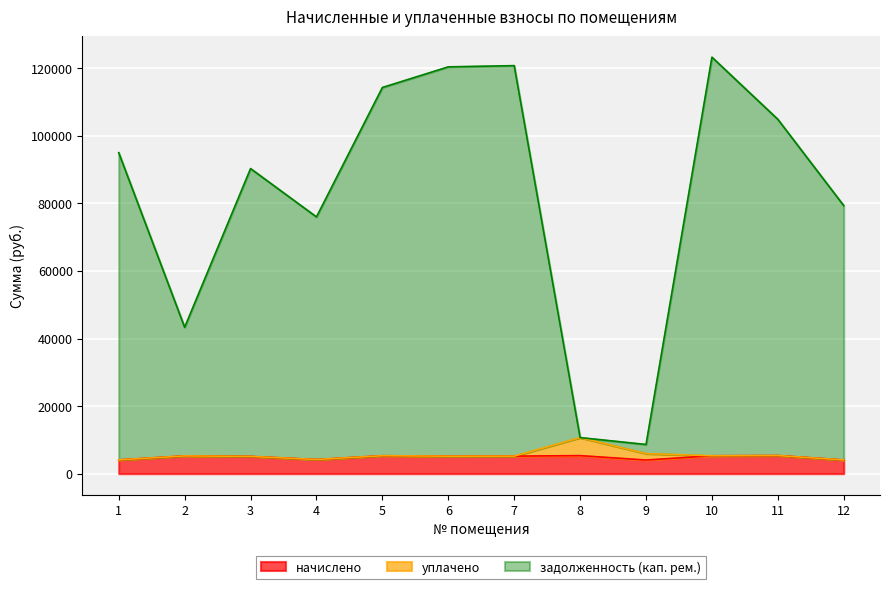

True or false: задолженность (кап. рем.) and начислено intersect in this chart.

False